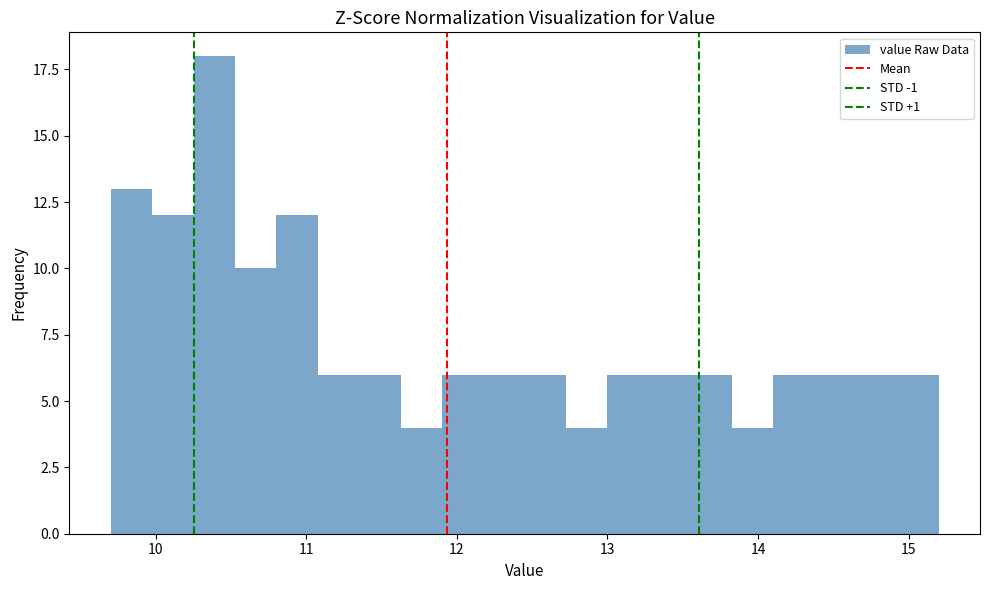

Around what value on the x-axis is the tallest bar? Give the approximate position of its centre, as read against the axis.

10.4